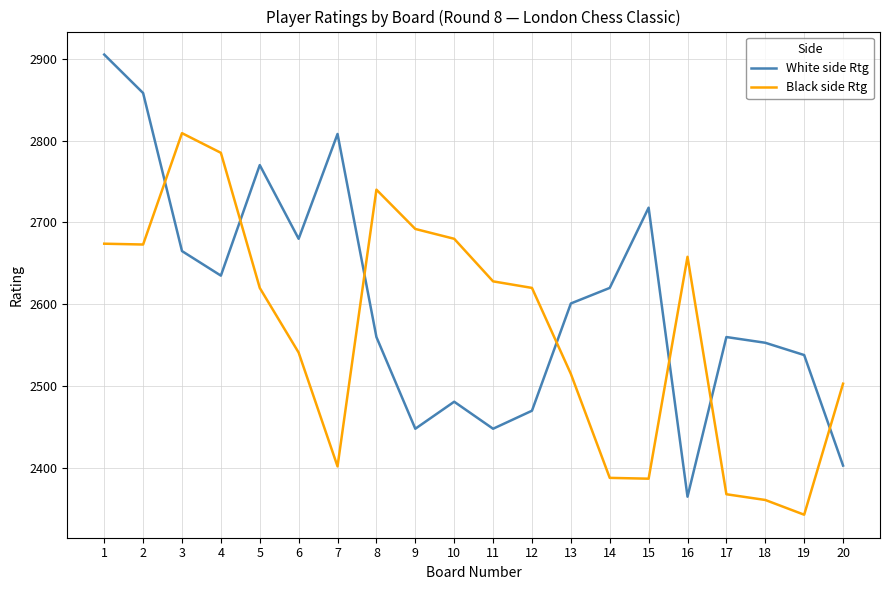

What is the highest value of the Black side Rtg series?

2809